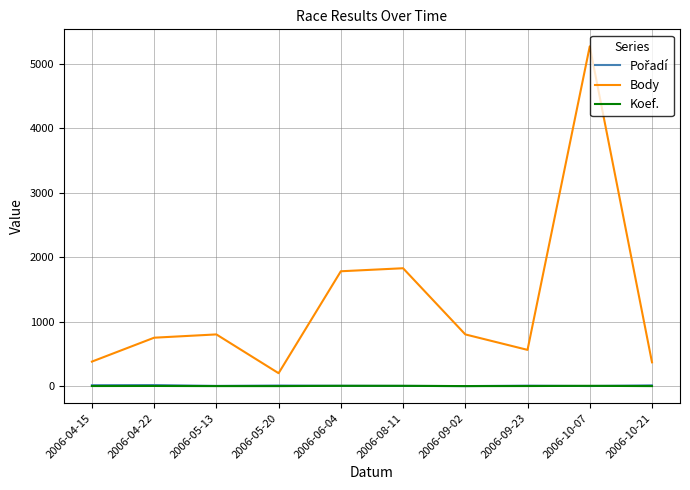

At how many categories does at least one series exceed 3072?

1